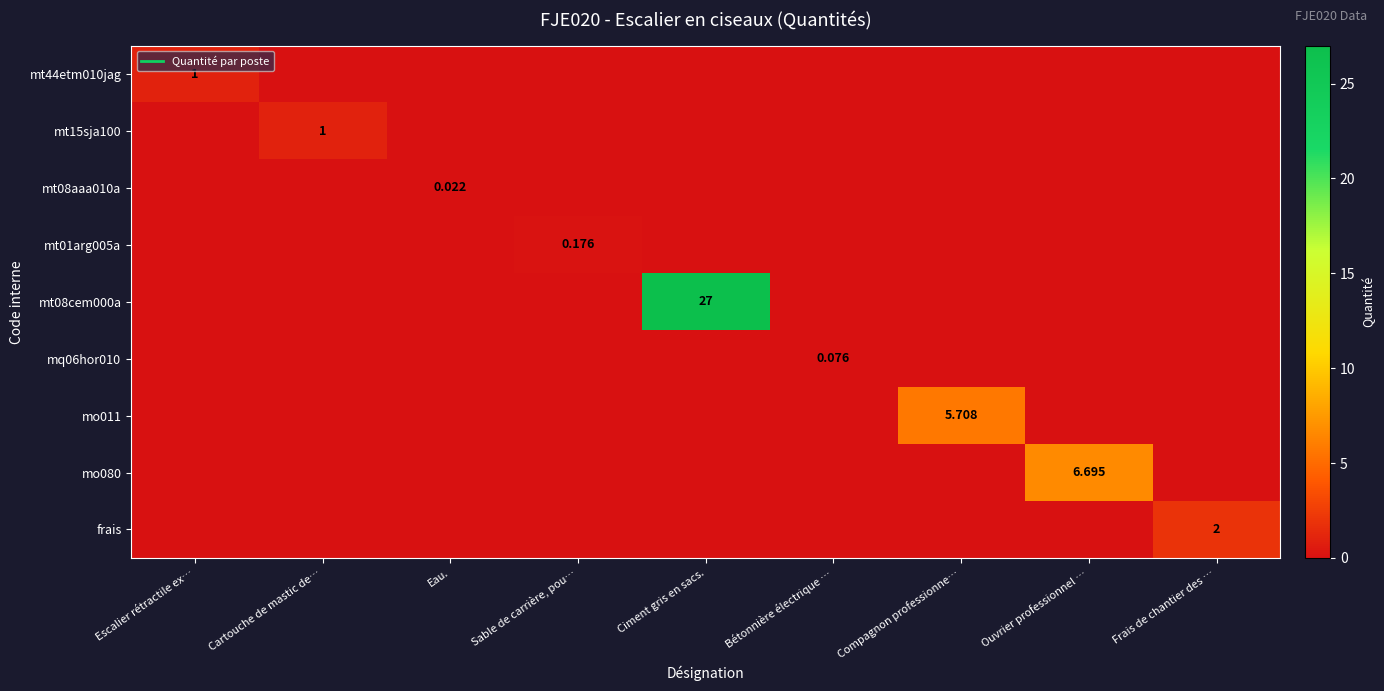

The mt08aaa010a series shows 0.0 at Sable de carrière, pou…. True or false?

True